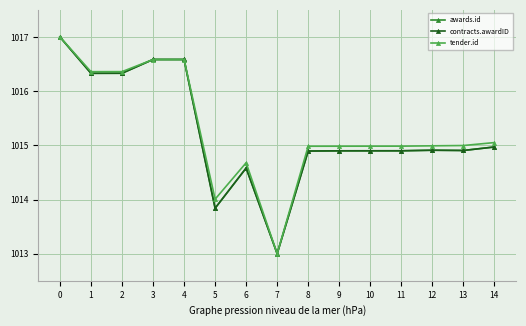

Rank the categories by tender.id value from highest to lowest.

0, 4, 3, 2, 1, 14, 13, 12, 11, 10, 9, 8, 6, 5, 7